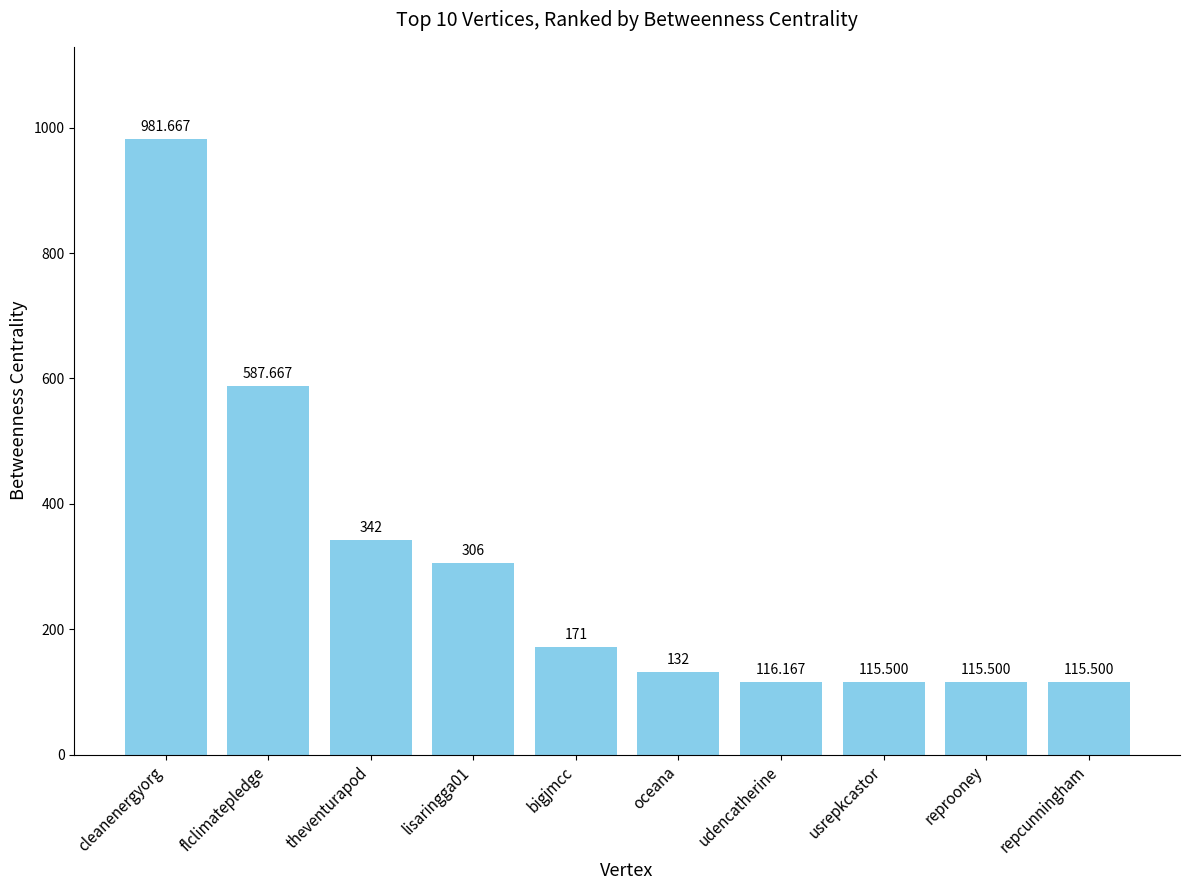

Which label corresponds to the largest value in the chart?

cleanenergyorg